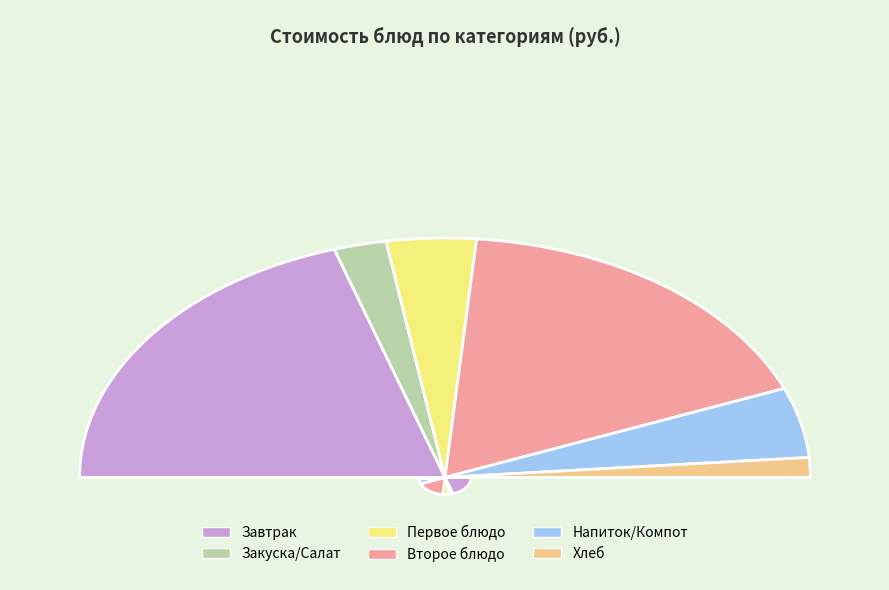

Count the number of slices in the pie.

11